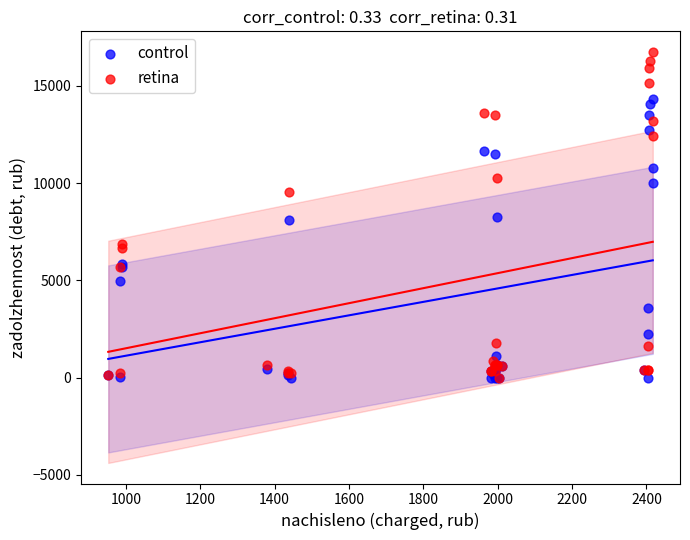

What are all the series names shown in the legend?

control, retina